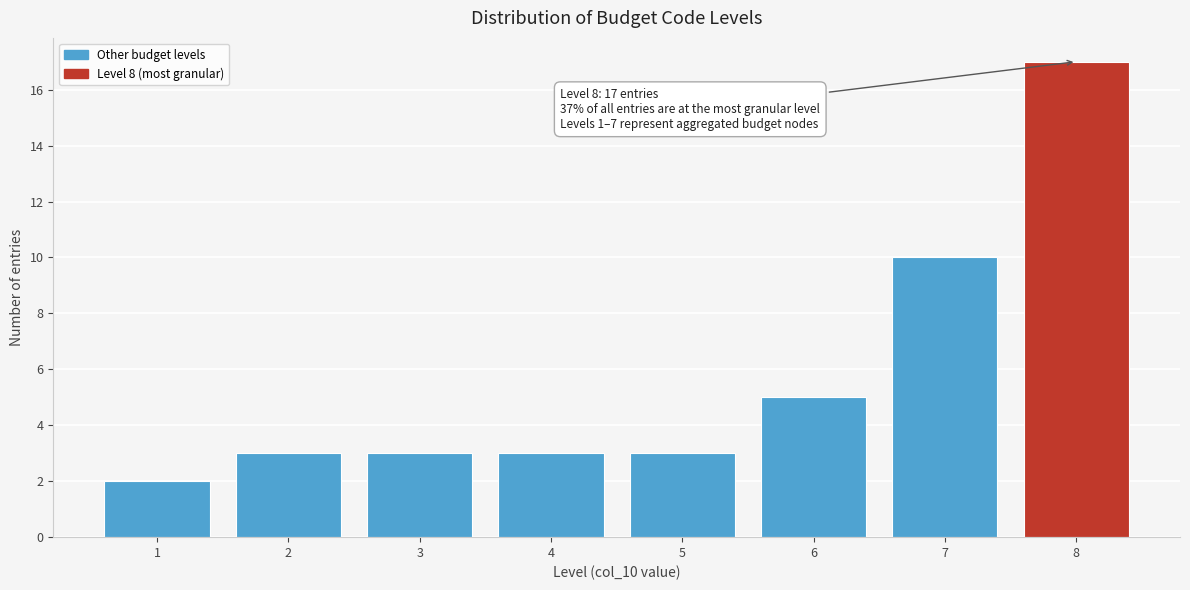

Reading right to left, what are all the values shown in this chart?

8=17	7=10	6=5	5=3	4=3	3=3	2=3	1=2